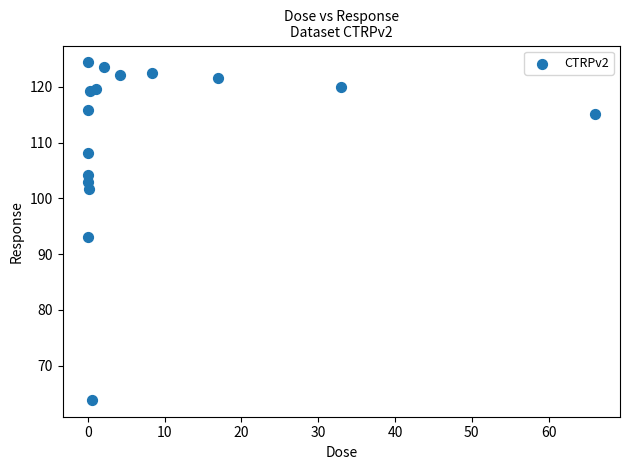

What Y value in the scatter plot is closest to 94?

93.1